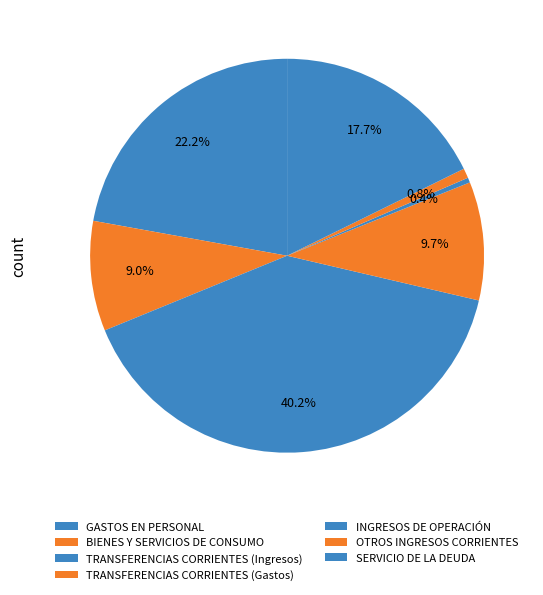

To the nearest percent, what portion does SERVICIO DE LA DEUDA represent?

18%